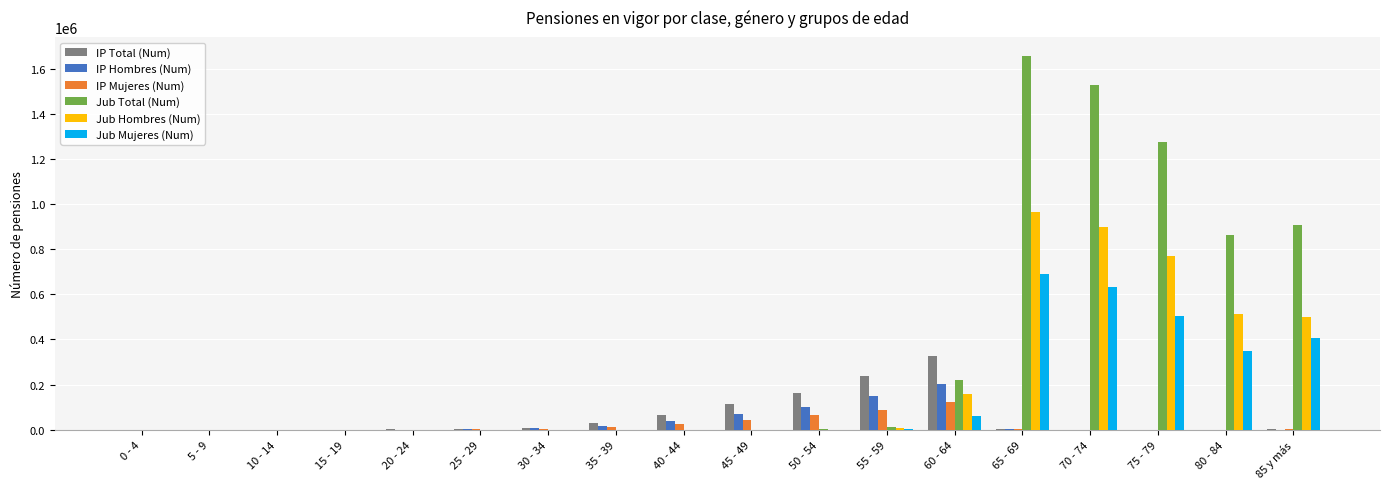

Is it true that IP Total (Num) equals 26982 at 35 - 39?

True